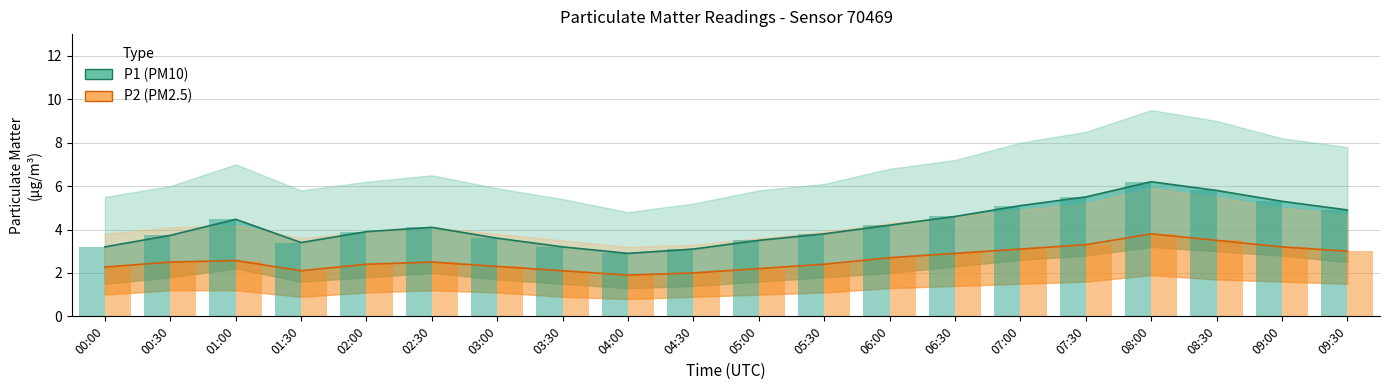

What is the minimum value for P2 (PM2.5)?

1.9